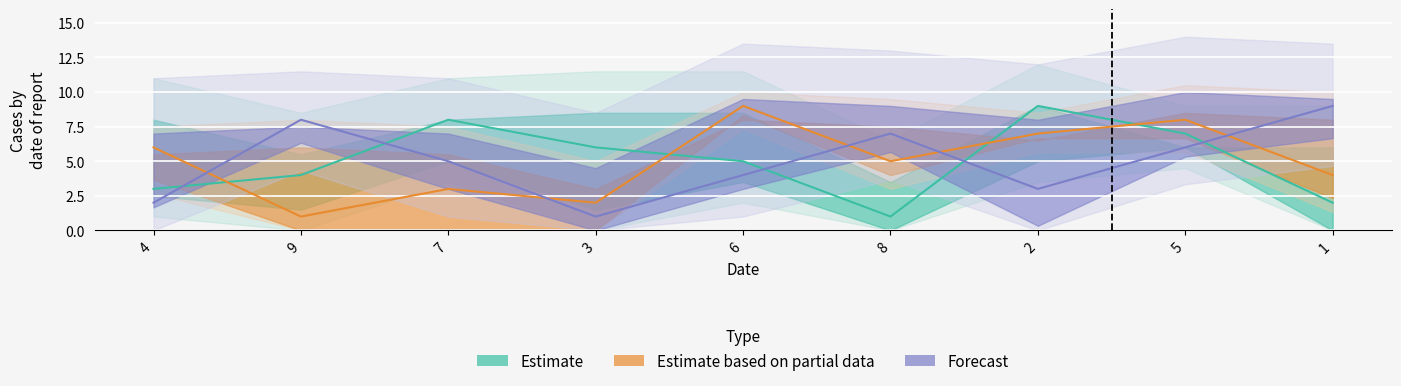

Which category has the lowest value across all series?

8